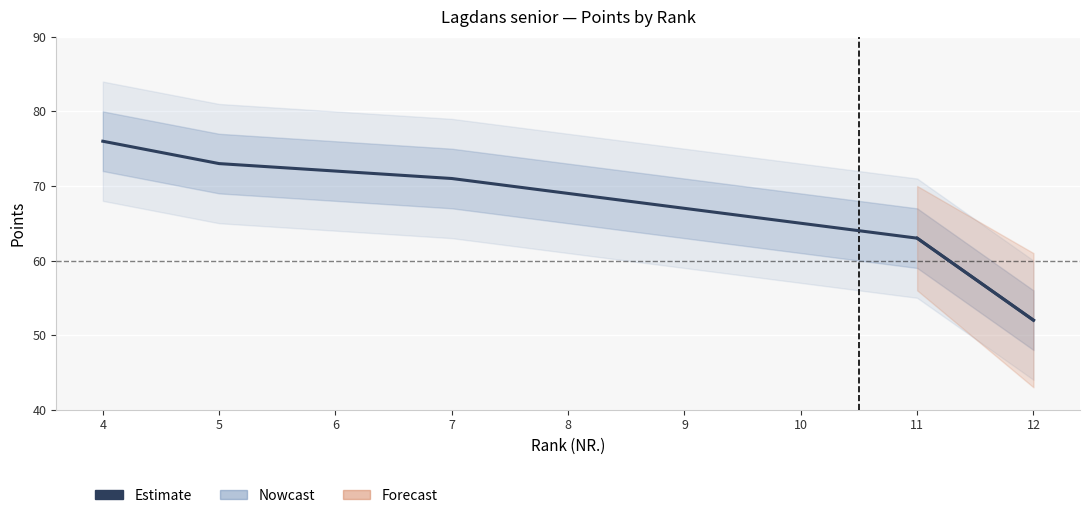

What is the difference between the values at 5 and 6?

1